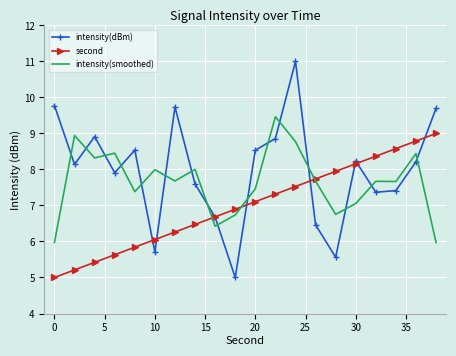

Which series ends up on top after the final intersection of intensity(dBm) and intensity(smoothed)?

intensity(dBm)